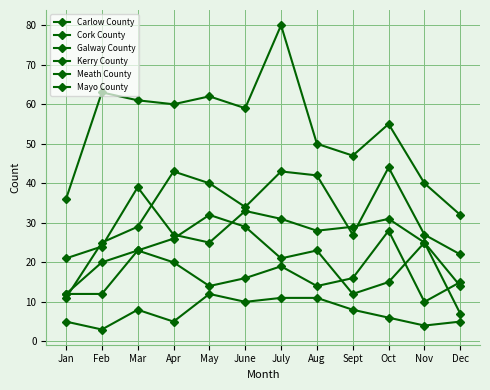

Count the number of data series in this chart.

6